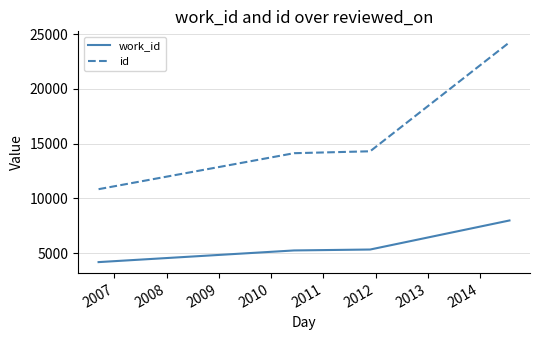

Which series has the largest total across all categories?

id